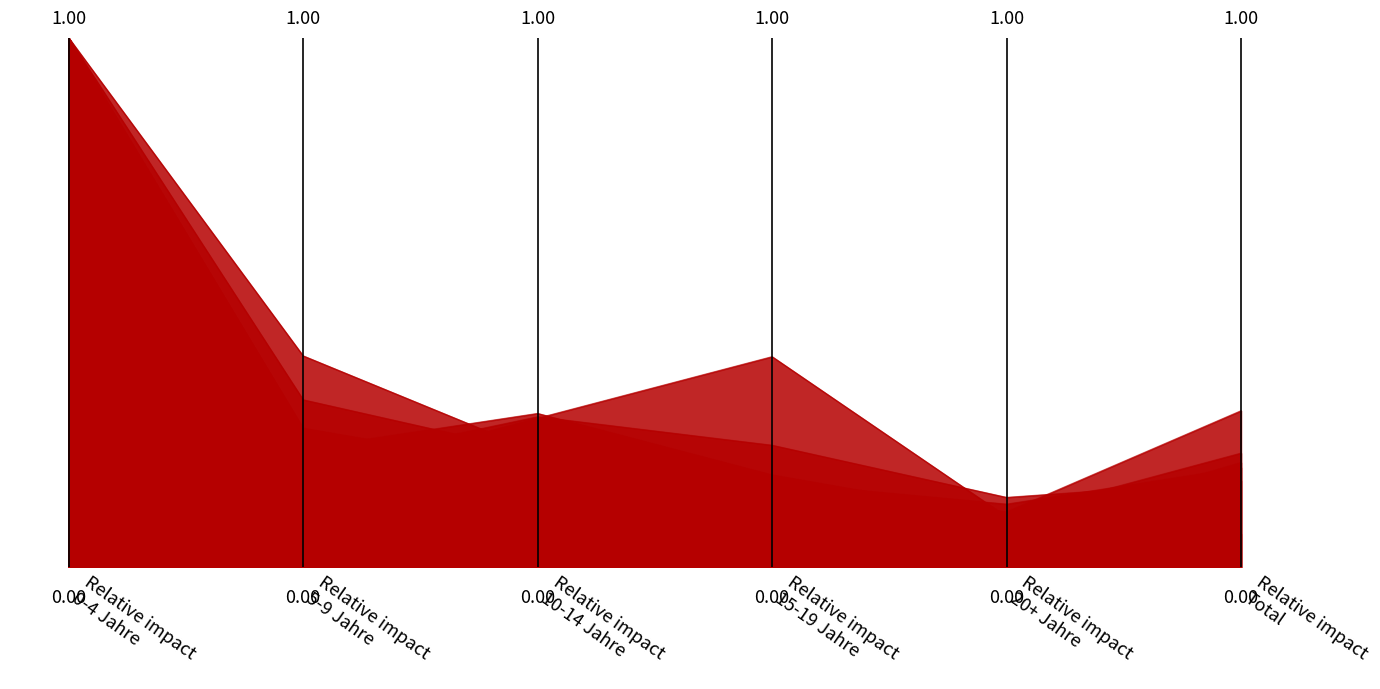

At which category does Amerika reach its first local valley?

Relative impact 20+ Jahre